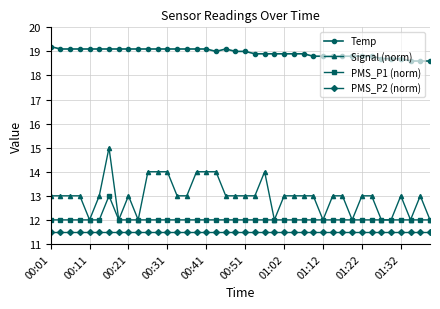

Which series has the largest total across all categories?

Temp